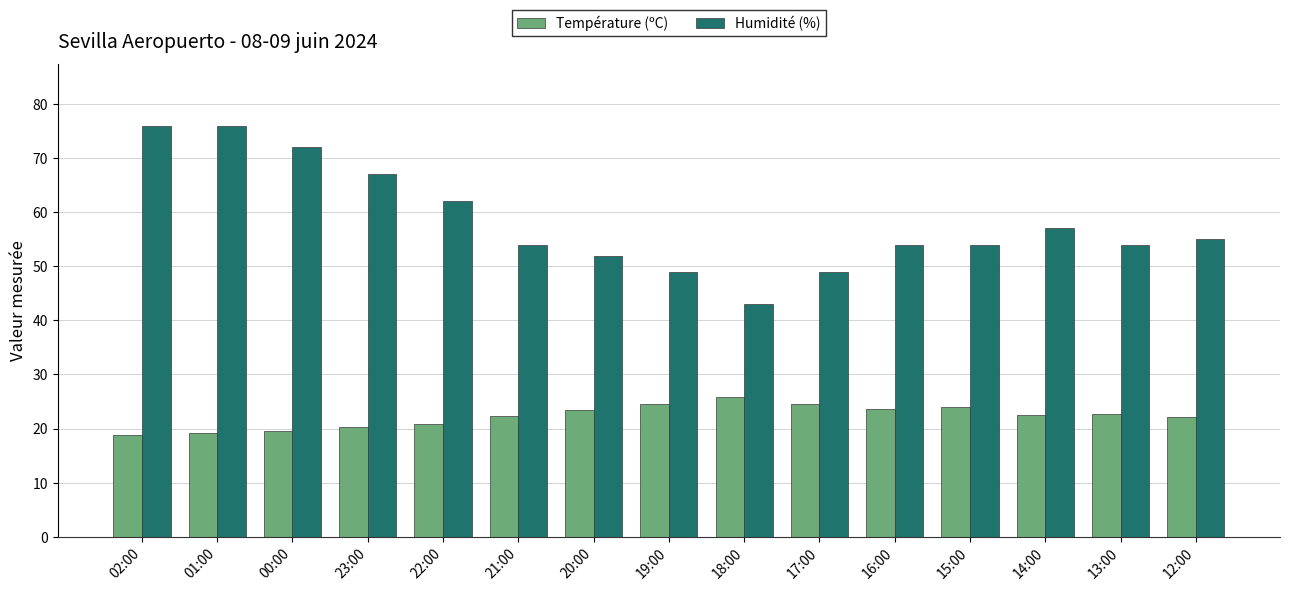

What is the greatest value displayed?

76.0